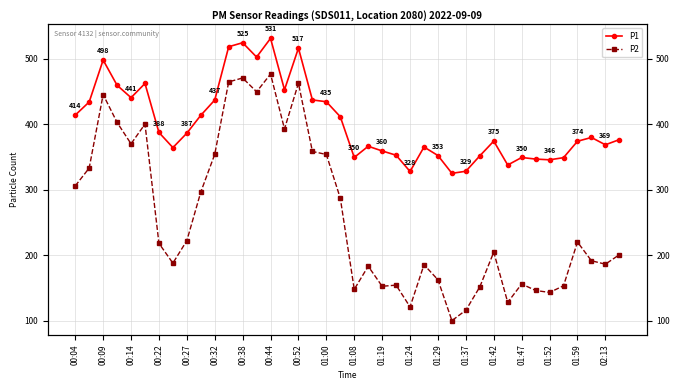

True or false: P2 has a value of 634.7 at 01:19.

False